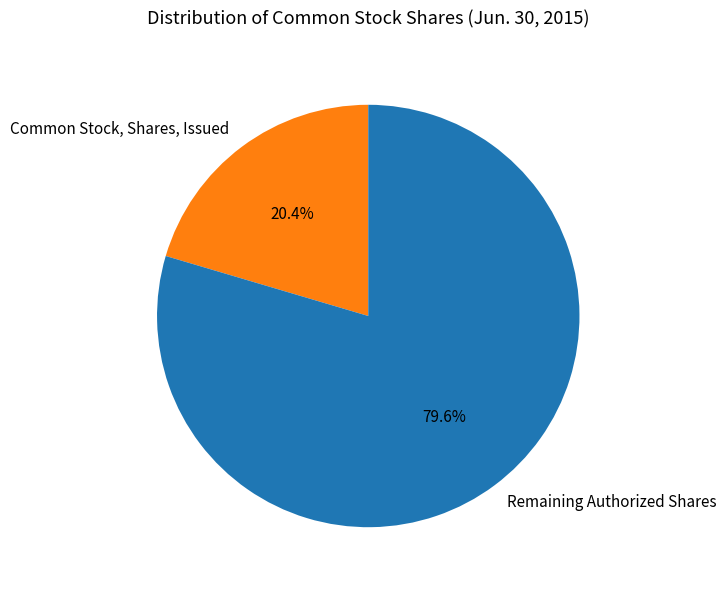

Which slice is the largest?

Remaining Authorized Shares